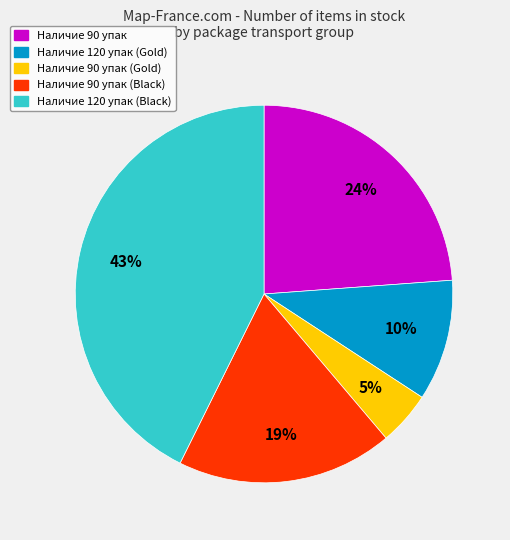

Between Наличие 120 упак (Gold) and Наличие 90 упак (Black), which is larger?

Наличие 90 упак (Black)